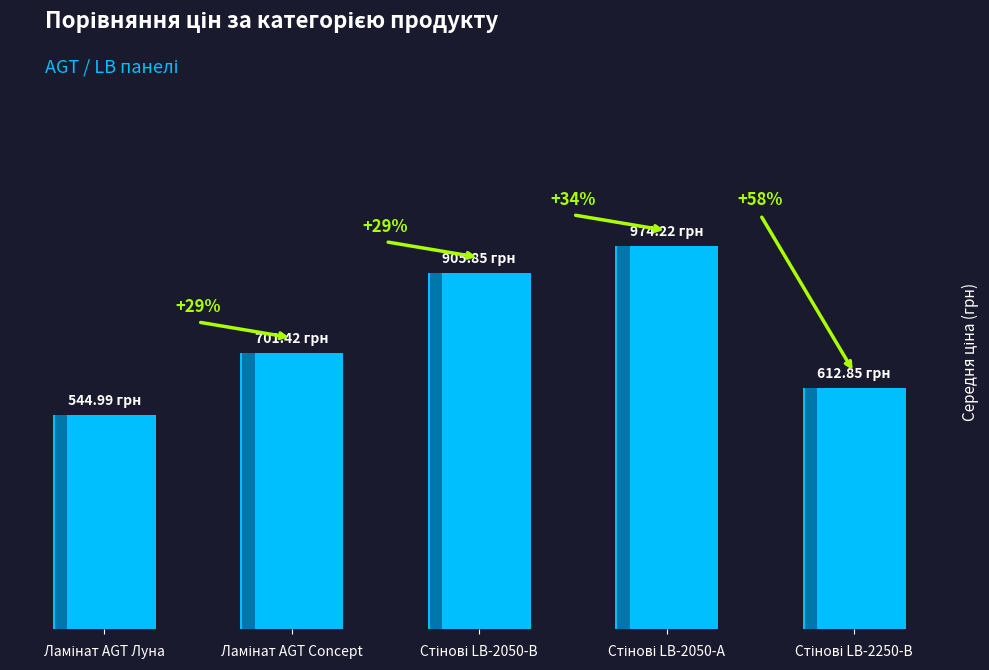

Are the bars horizontal?

No